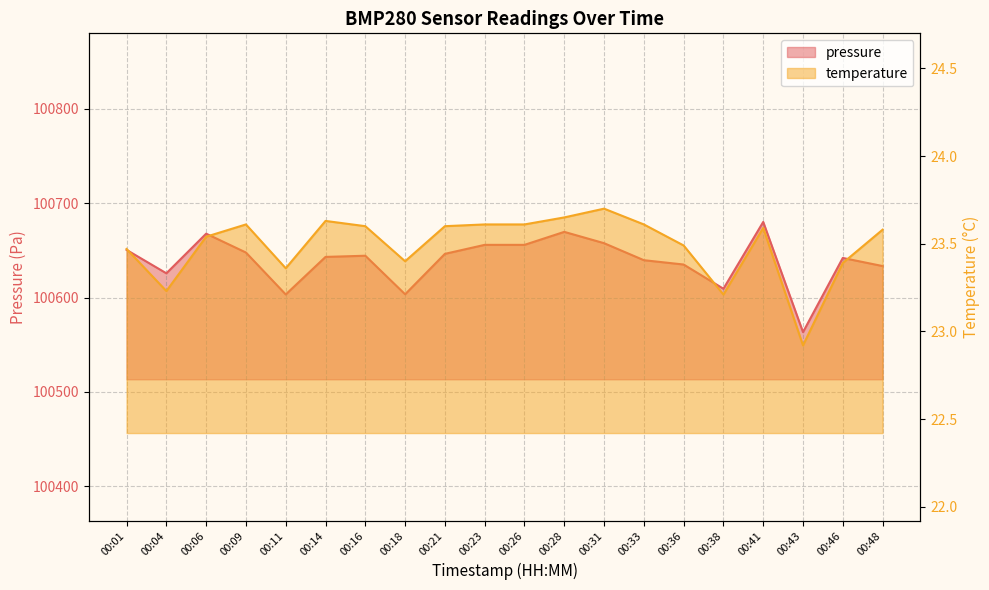

What is the value of the pressure point at the 5th from the left?

100603.3